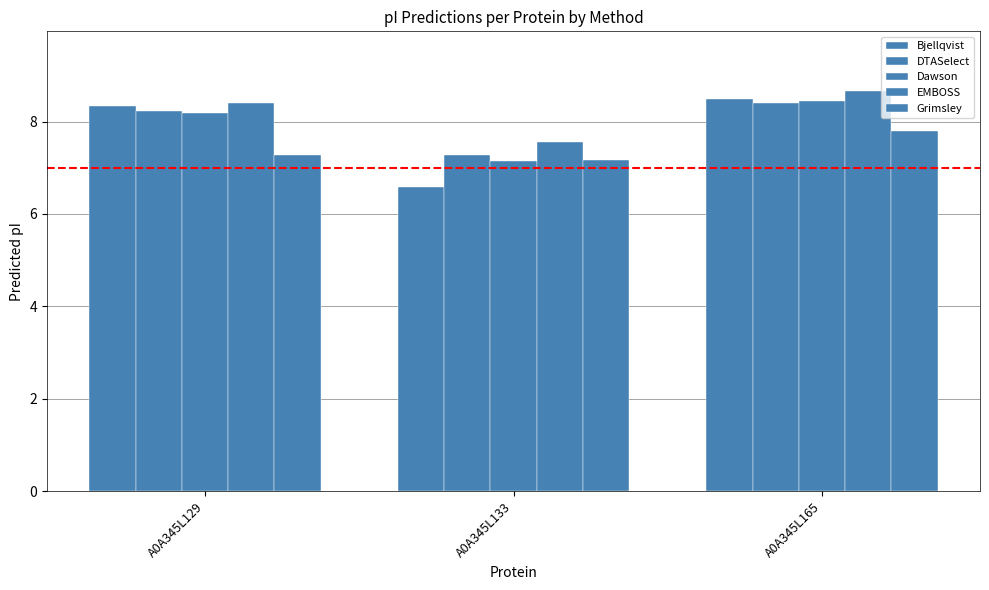

What is the difference between the highest and lowest values at A0A345L129?

1.1